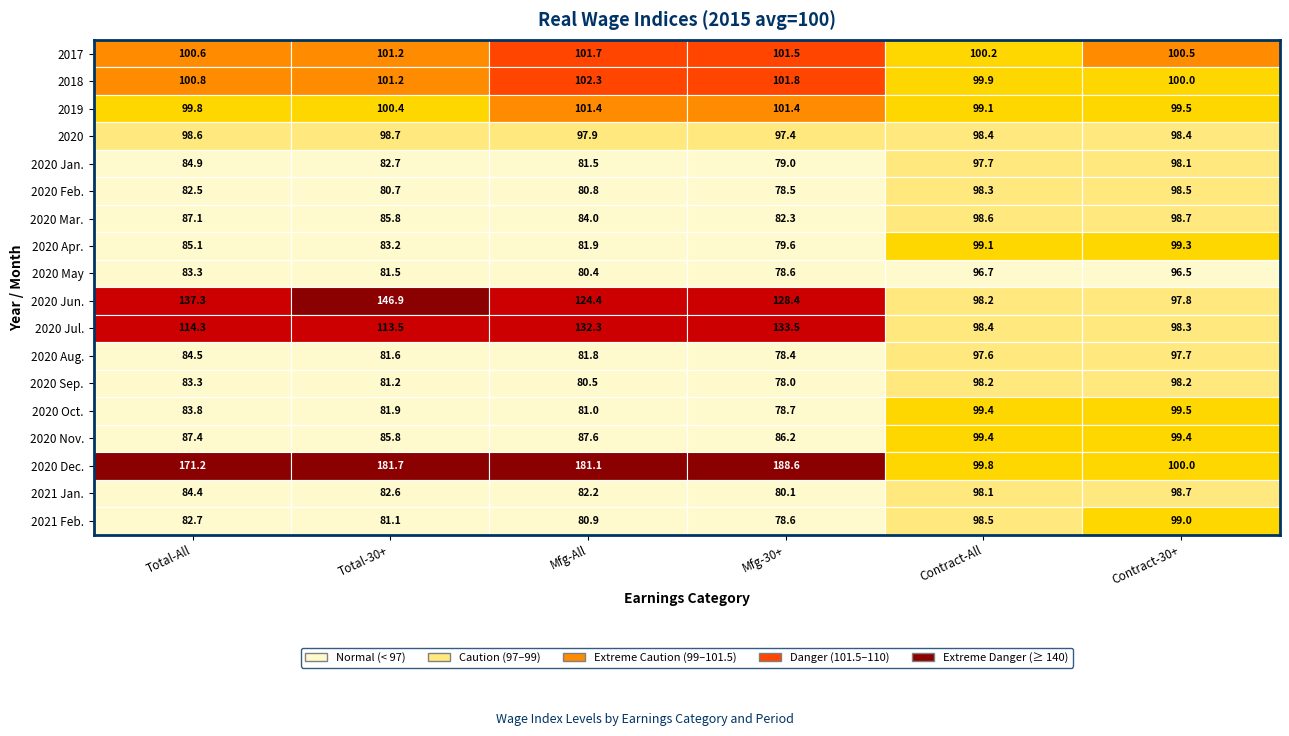

List the series in order of their peak value, lowest first.

2020 May, 2020 Aug., 2020 Jan., 2020 Sep., 2020 Feb., 2020, 2020 Mar., 2021 Jan., 2021 Feb., 2020 Apr., 2020 Nov., 2020 Oct., 2019, 2017, 2018, 2020 Jul., 2020 Jun., 2020 Dec.